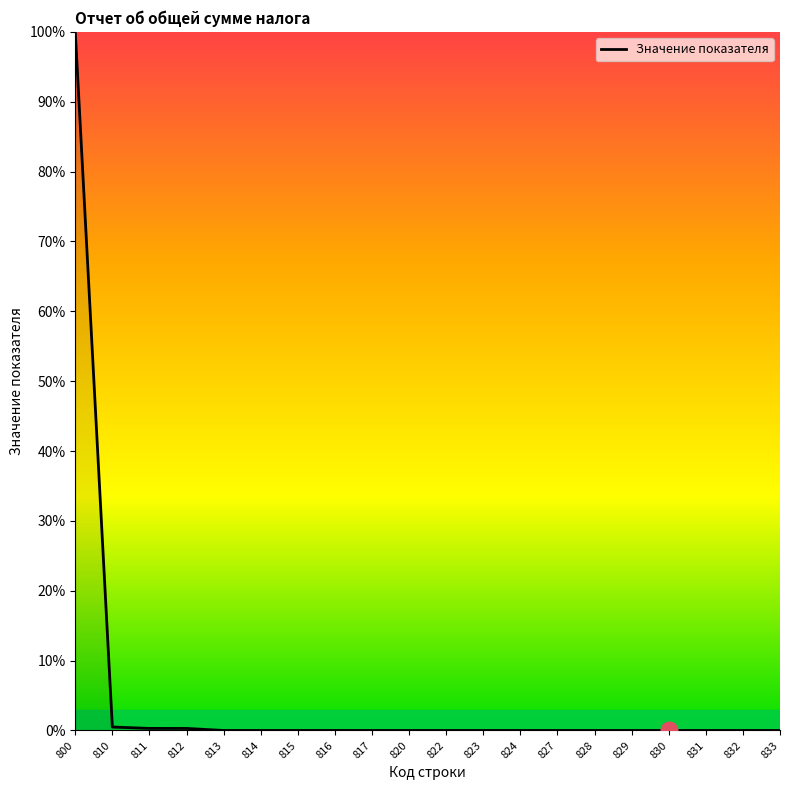

Does the chart have visible grid lines?

No